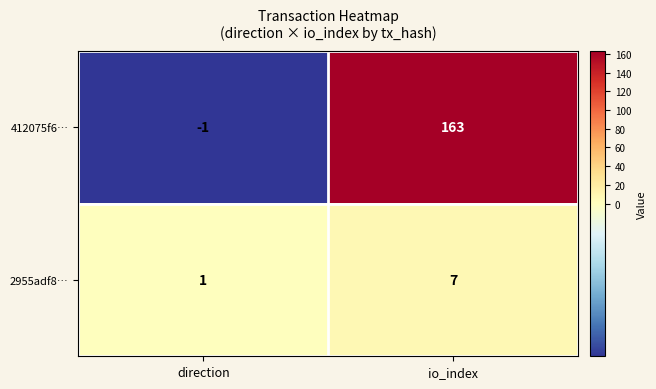

At which label is 412075f6… closest to 81?

direction